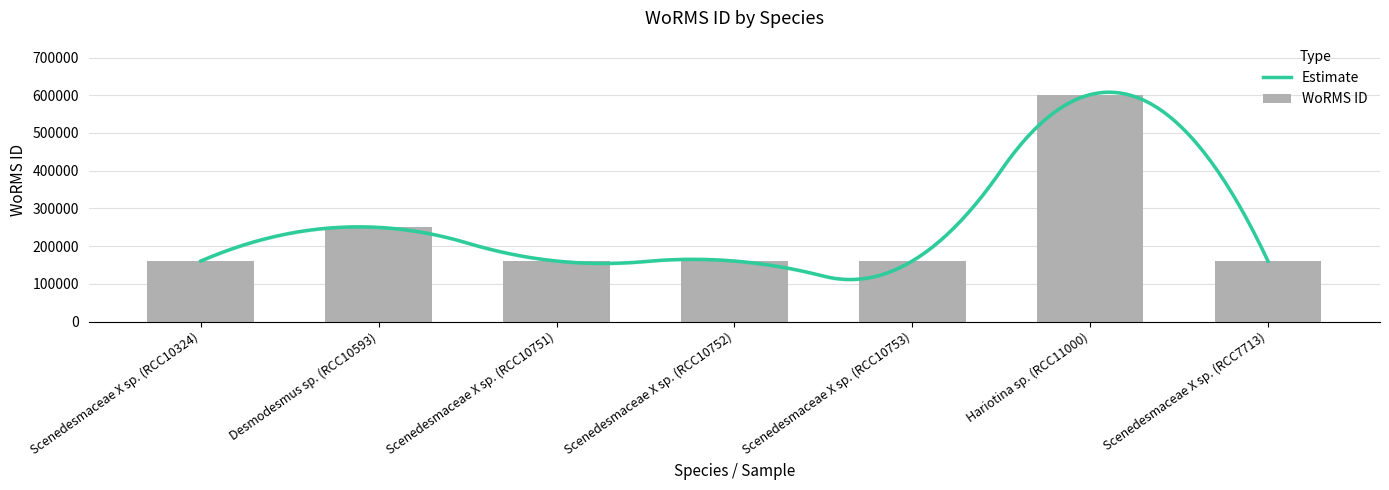

Reading left to right, what are all the values shown in this chart?

Scenedesmaceae X sp. (RCC10324)=160541	Desmodesmus sp. (RCC10593)=249711	Scenedesmaceae X sp. (RCC10751)=160541	Scenedesmaceae X sp. (RCC10752)=160541	Scenedesmaceae X sp. (RCC10753)=160541	Hariotina sp. (RCC11000)=601687	Scenedesmaceae X sp. (RCC7713)=160541